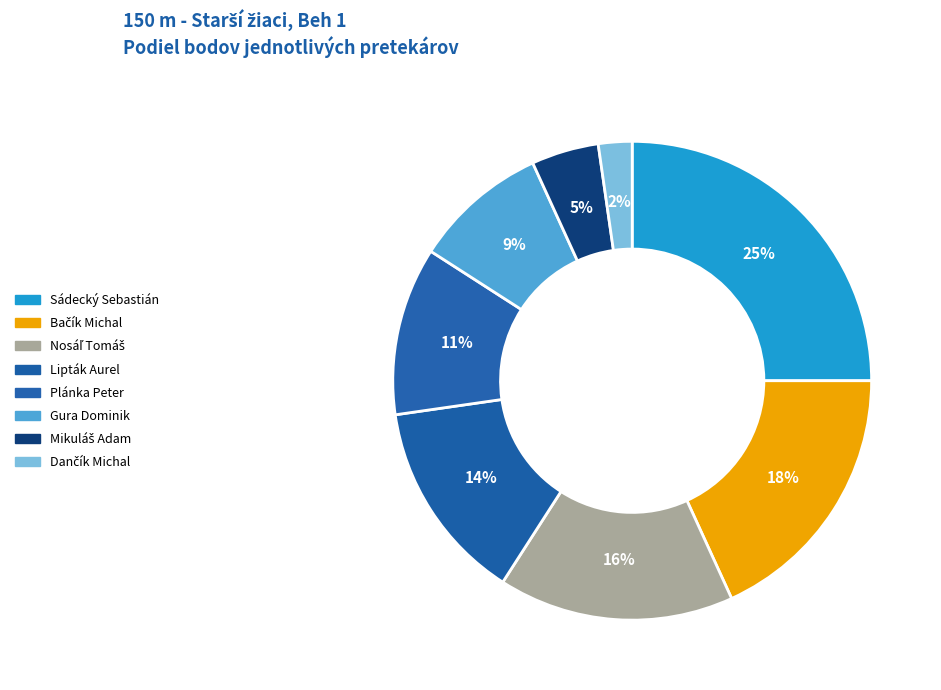

Count the number of slices in the pie.

8